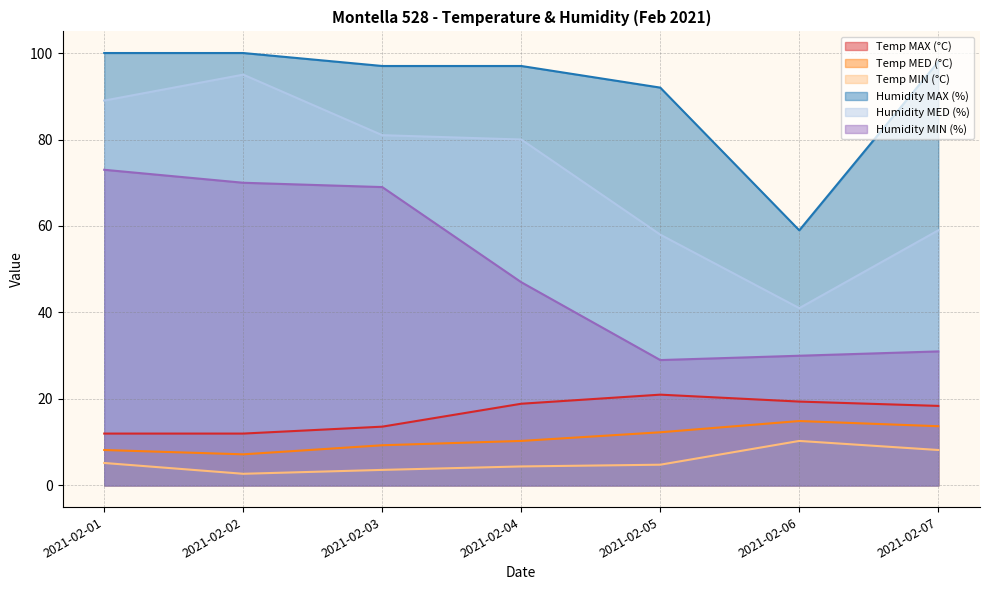

True or false: Temp MIN (°C) and Temp MED (°C) cross at least once.

False